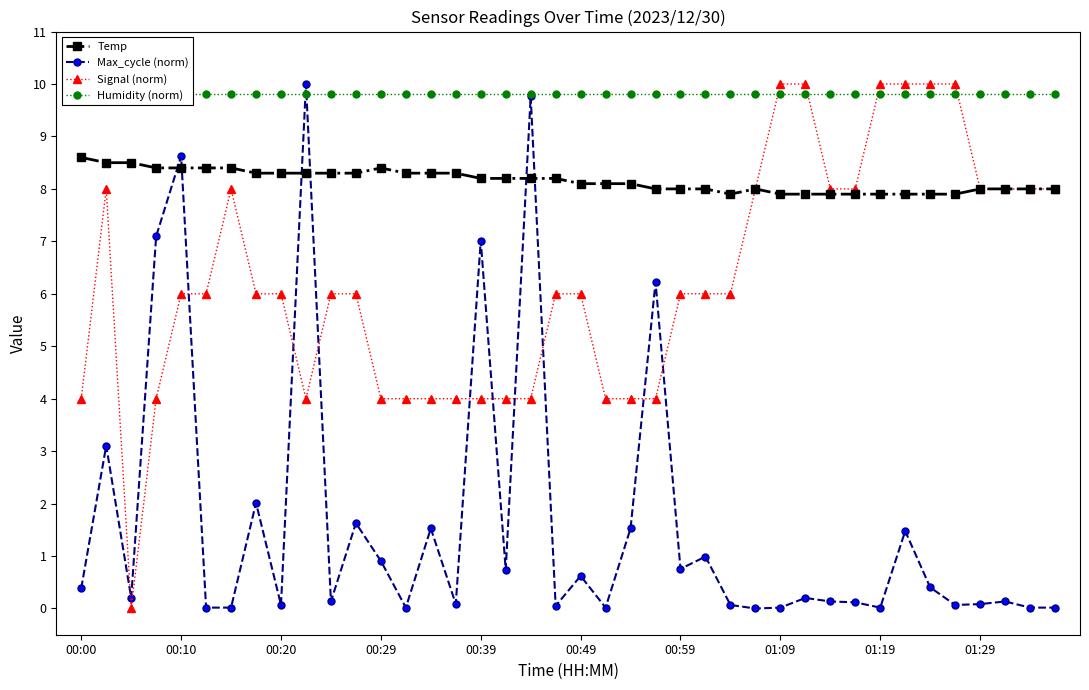

What is the maximum value for Temp?

8.6